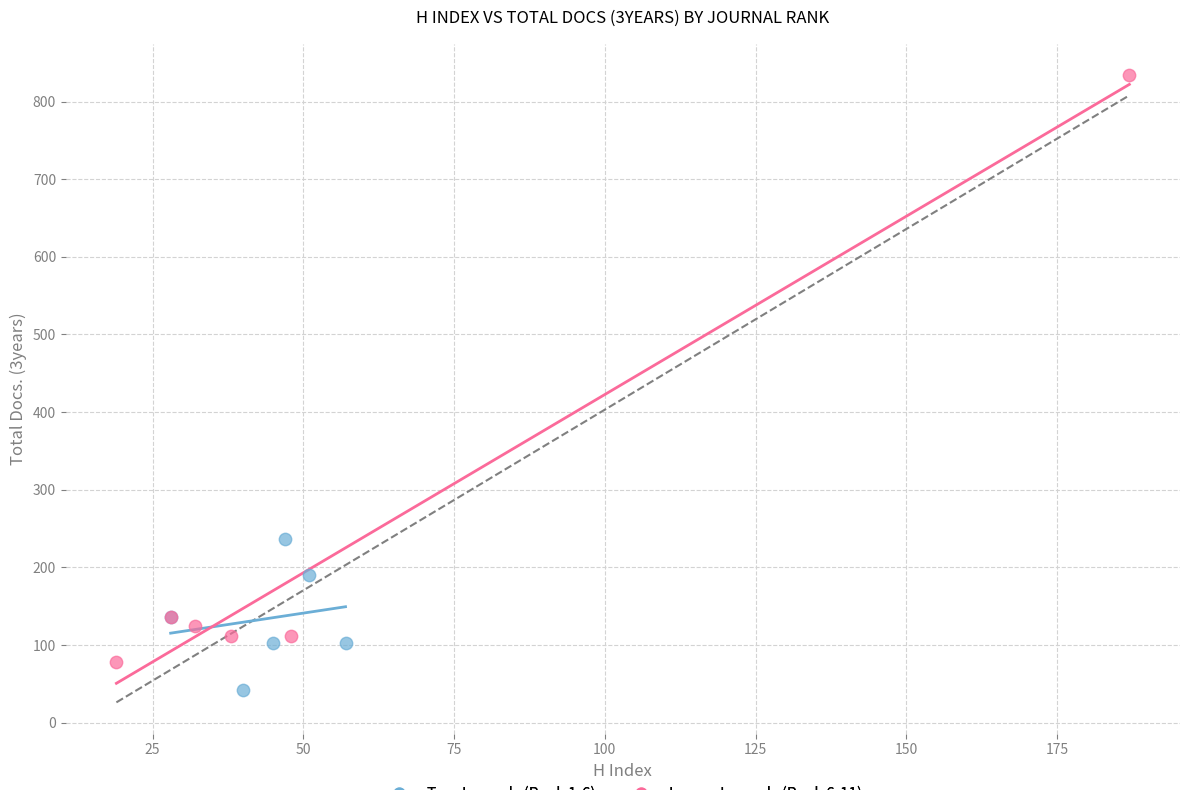

Which series contains the highest Y value?

Lower Journals (Rank 6-11)